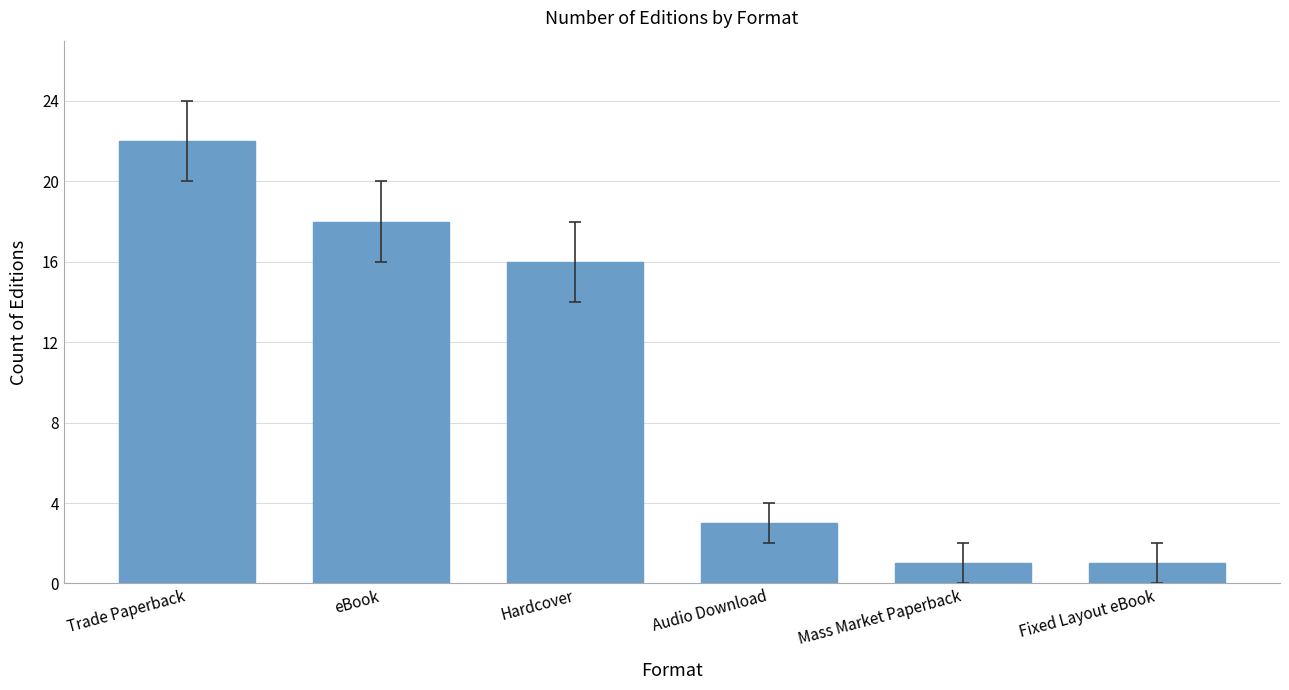

Between Audio Download and eBook, which is larger?

eBook